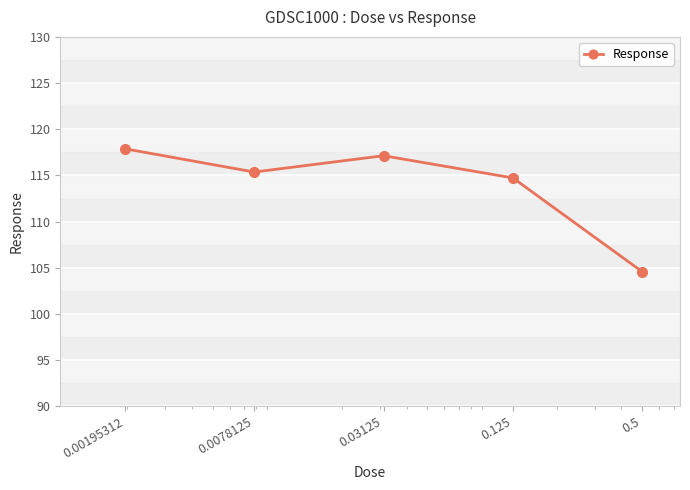

How many points are higher than both their immediate neighbors (excluding endpoints)?

1